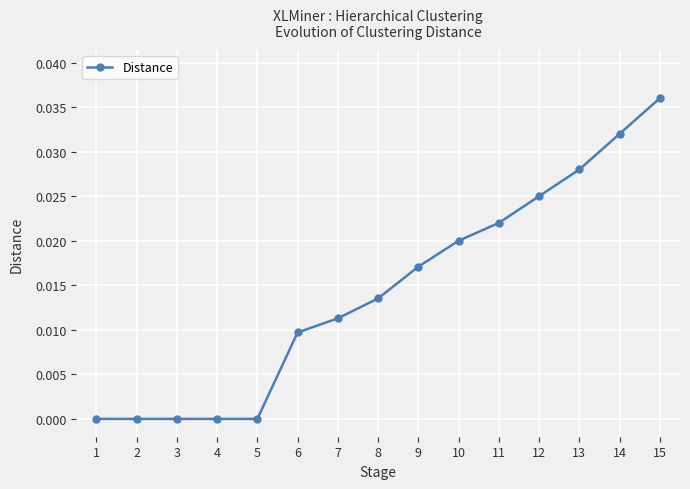

How many values are between 0 and 1?

15